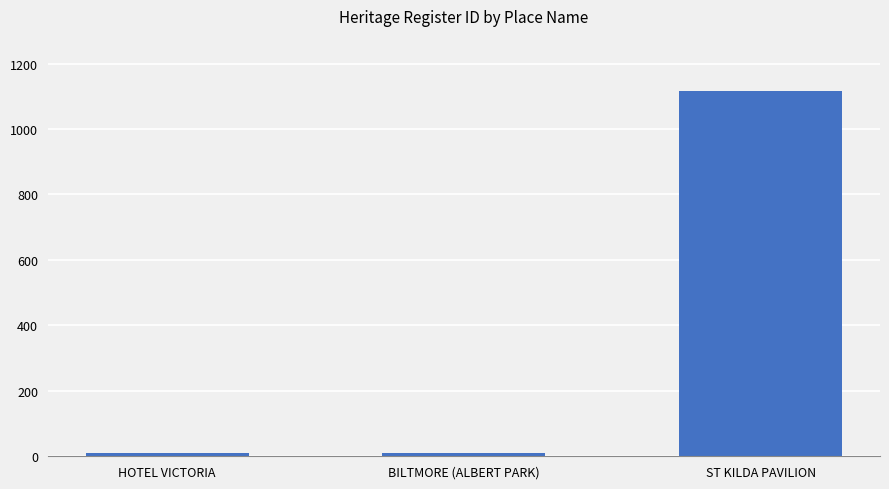

What is the difference between the maximum and second lowest values?

1106